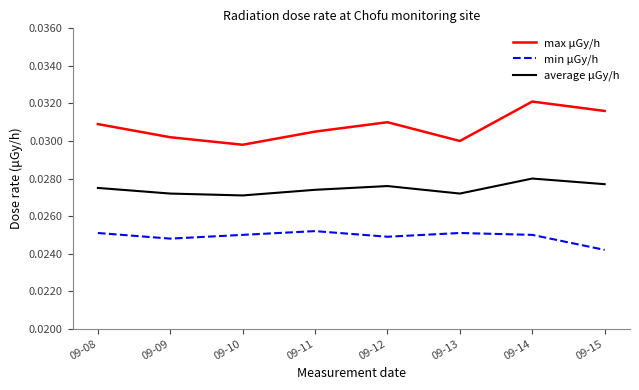

At which category is the sum across all series the highest?

09-14